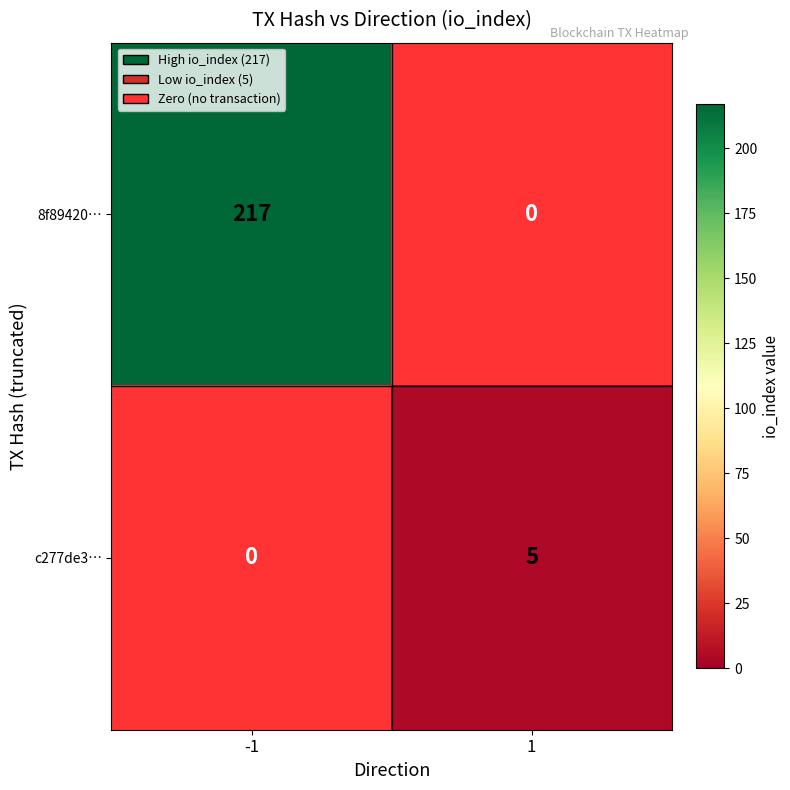

Rank the series by their average value, from highest to lowest.

8f89420…, c277de3…